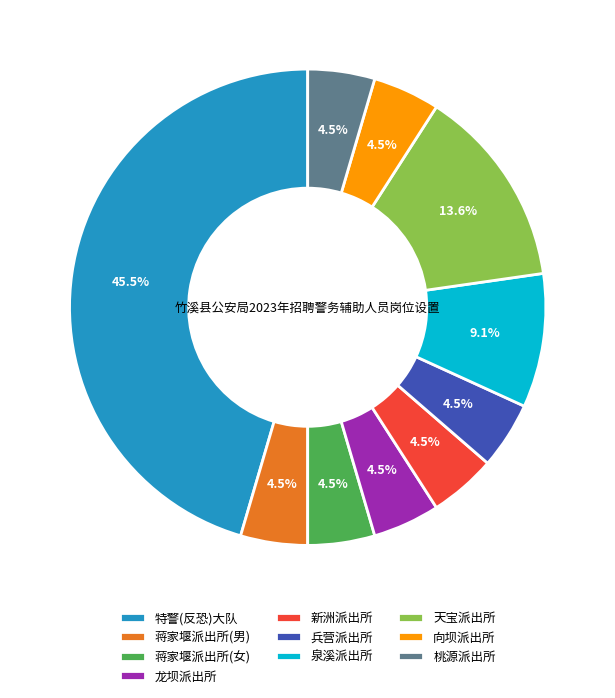

Is there any slice that represents more than half of the pie?

No